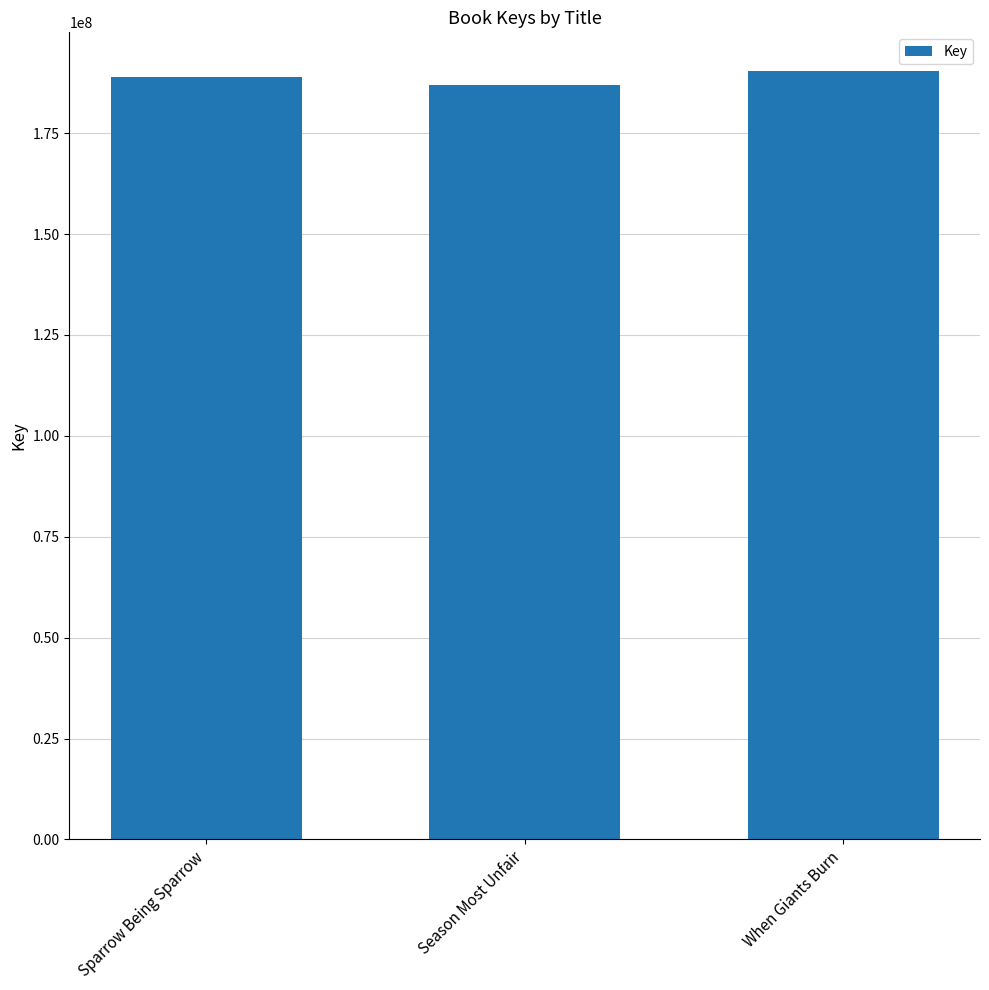

How many bars are there in total?

3